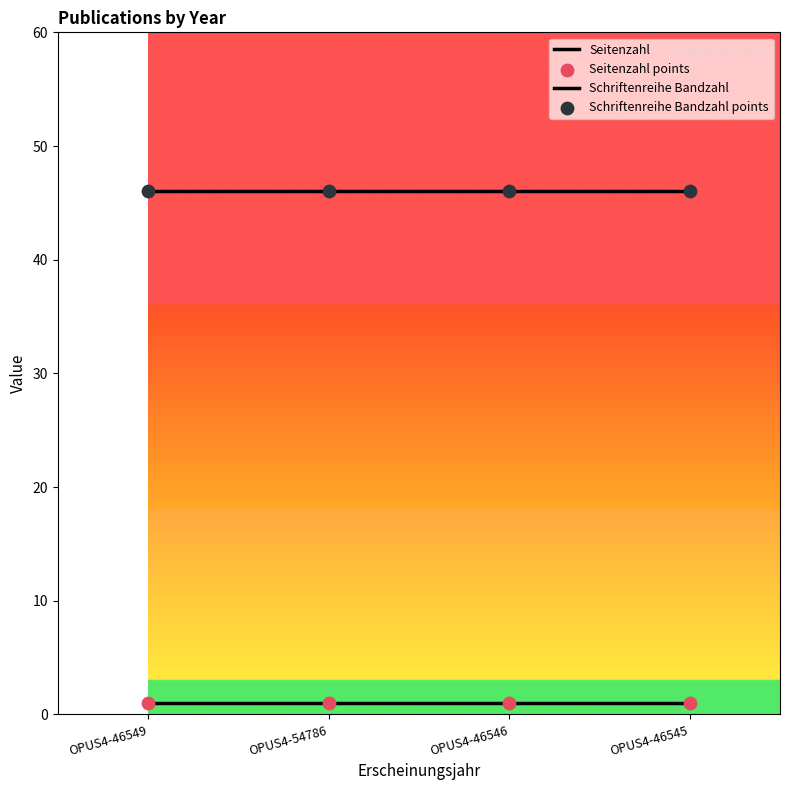

Which series has the largest total across all categories?

Schriftenreihe Bandzahl